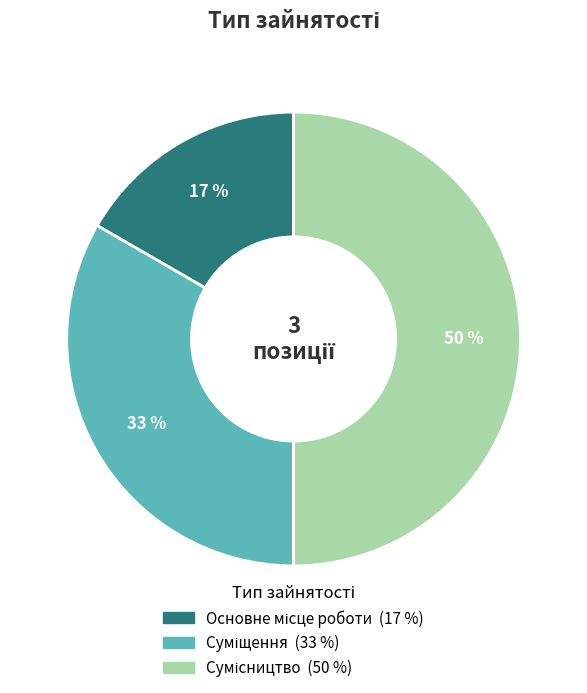

To the nearest percent, what is the difference between the largest and smallest slice percentages?

33%